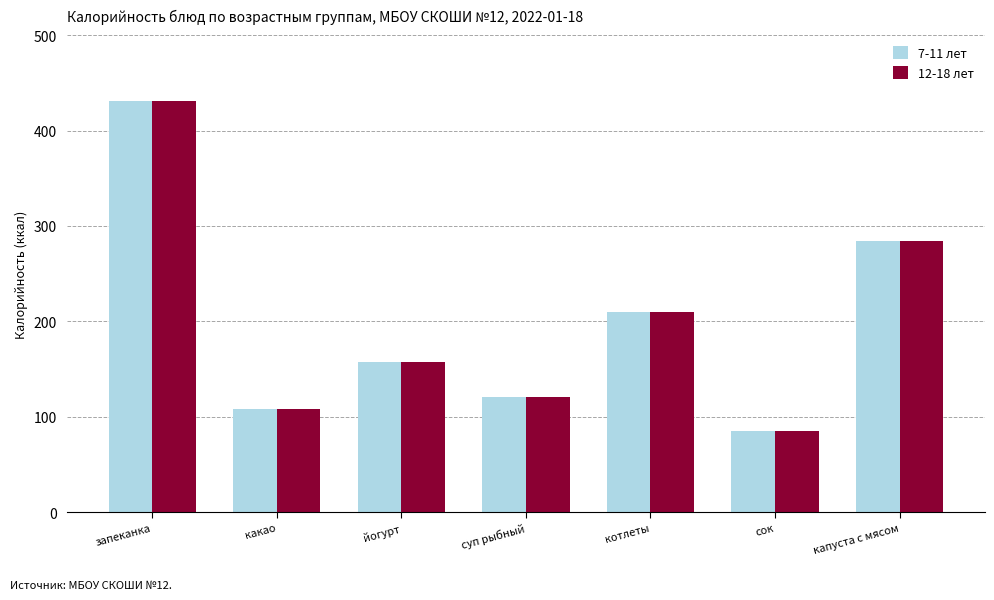

Does the chart contain any negative values?

No